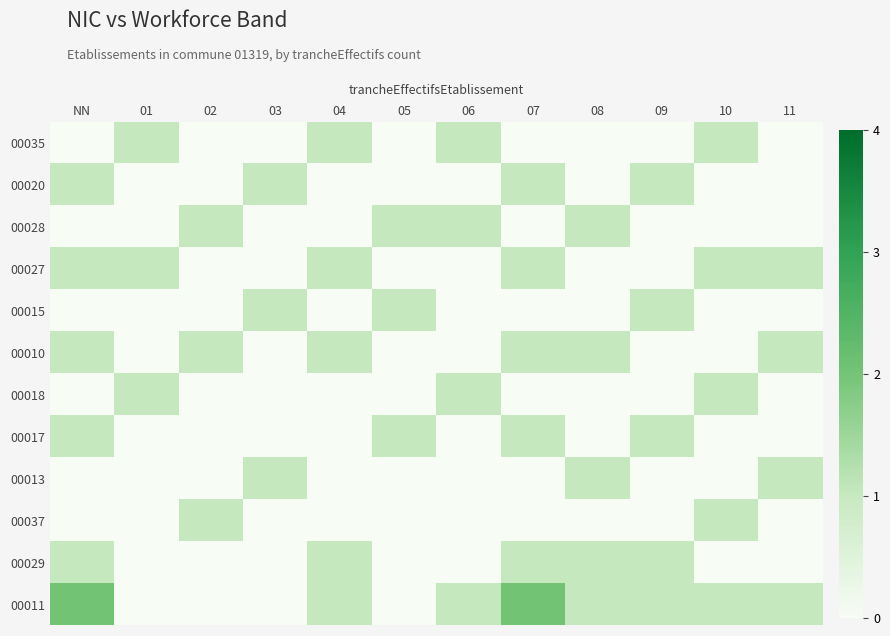

Which has a higher value, 04 or 03?

04